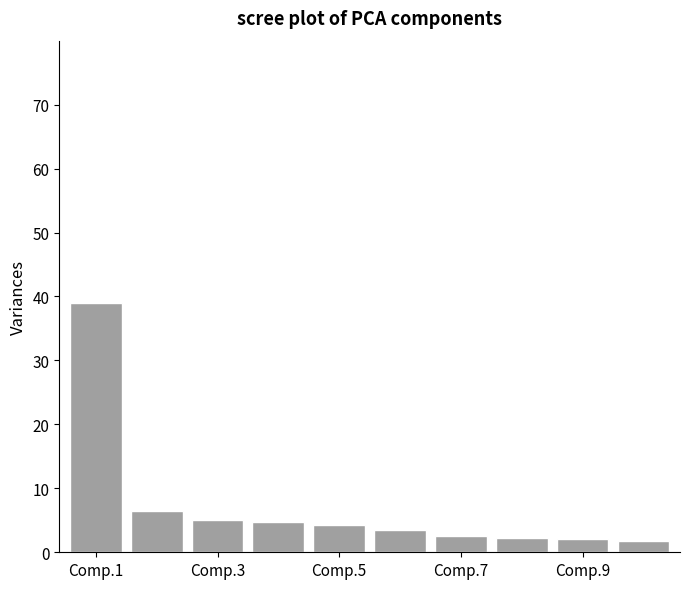

What is the maximum value shown in the chart?

39.0